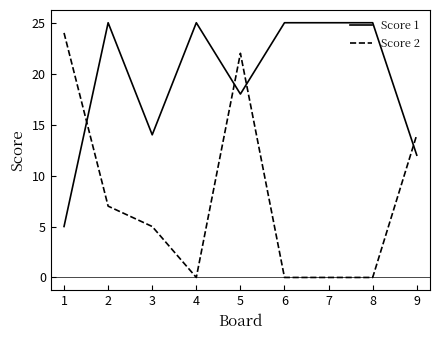

Does the chart display data point markers on the line(s)?

No